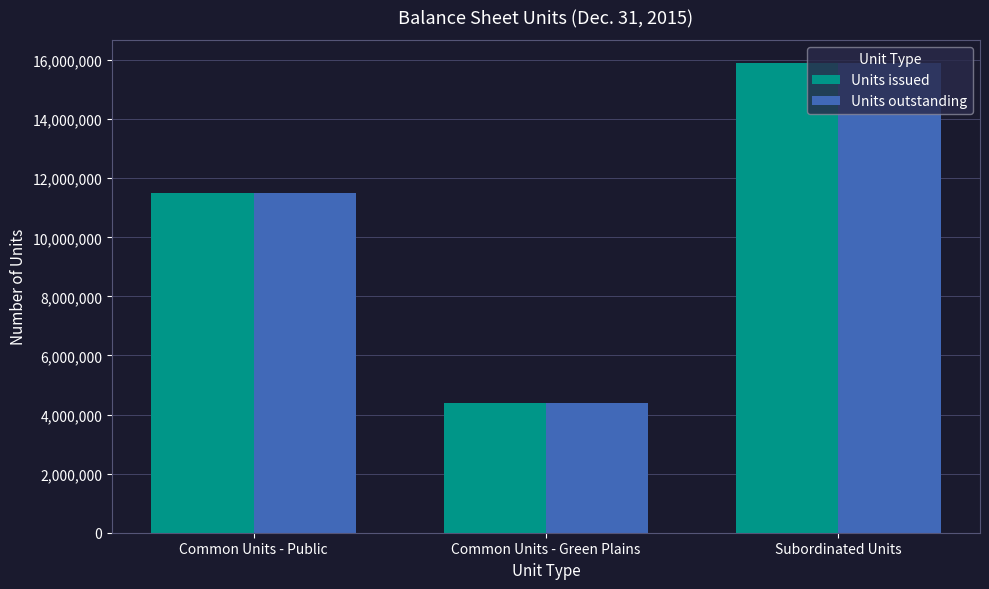

What is the difference between the second highest and minimum values in the Units issued series?

7120447